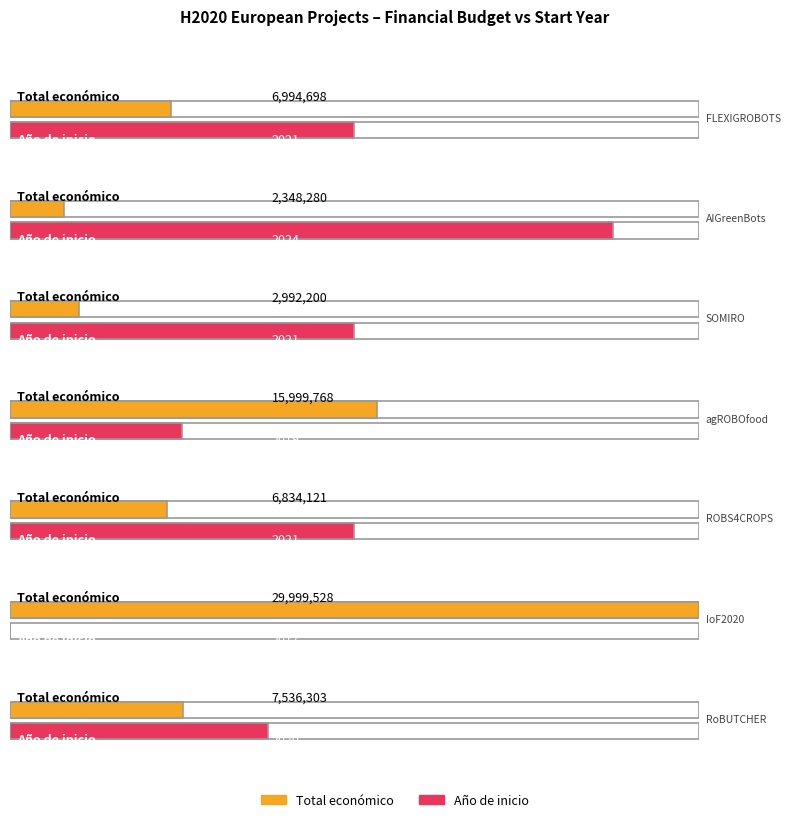

Reading left to right, list all the values displayed in this chart.

Total económico: 2023=6994698	2028=2348280	2024=2992200	2024=15999768	2024=6834121	2021=29999528	2023=7536303
Año de inicio: 2023=2021	2028=2024	2024=2021	2024=2019	2024=2021	2021=2017	2023=2020